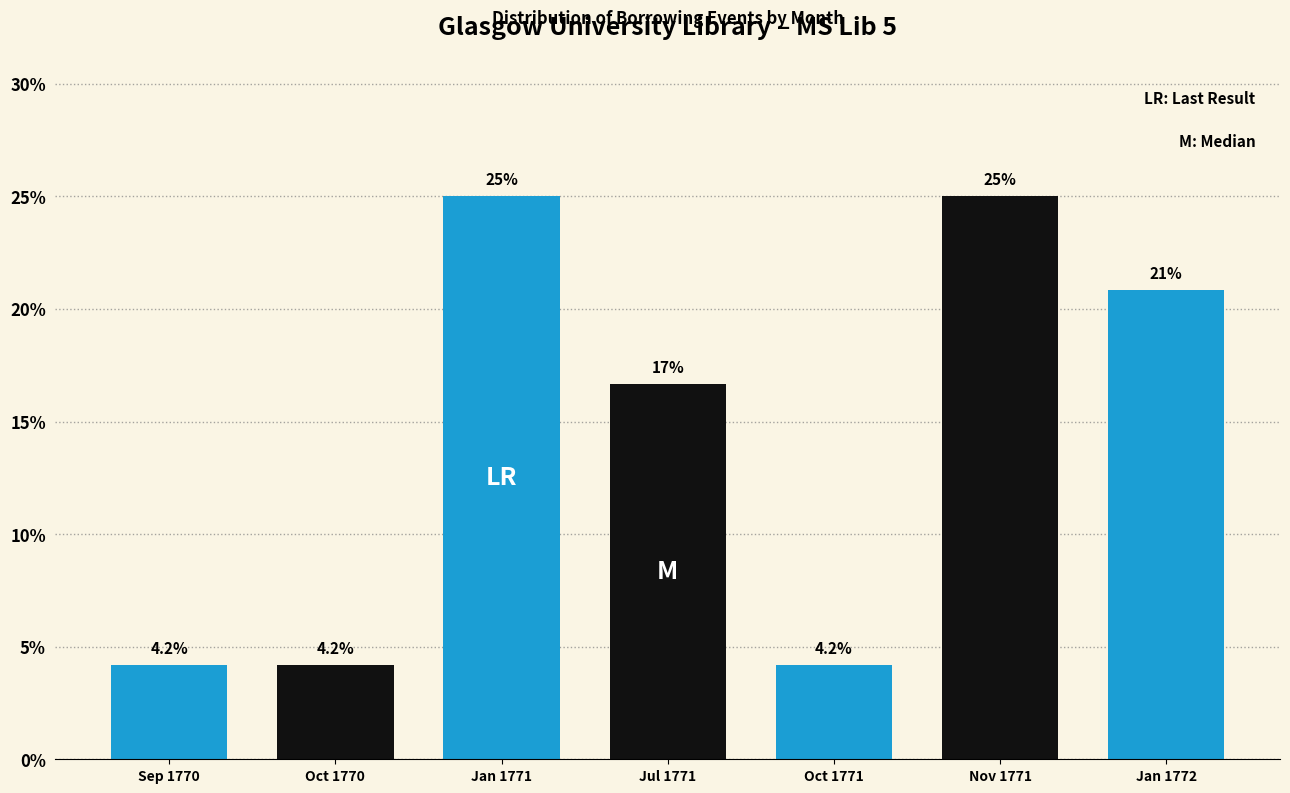

Reading left to right, list all the values displayed in this chart.

4.2	4.2	25.0	16.7	4.2	25.0	20.8